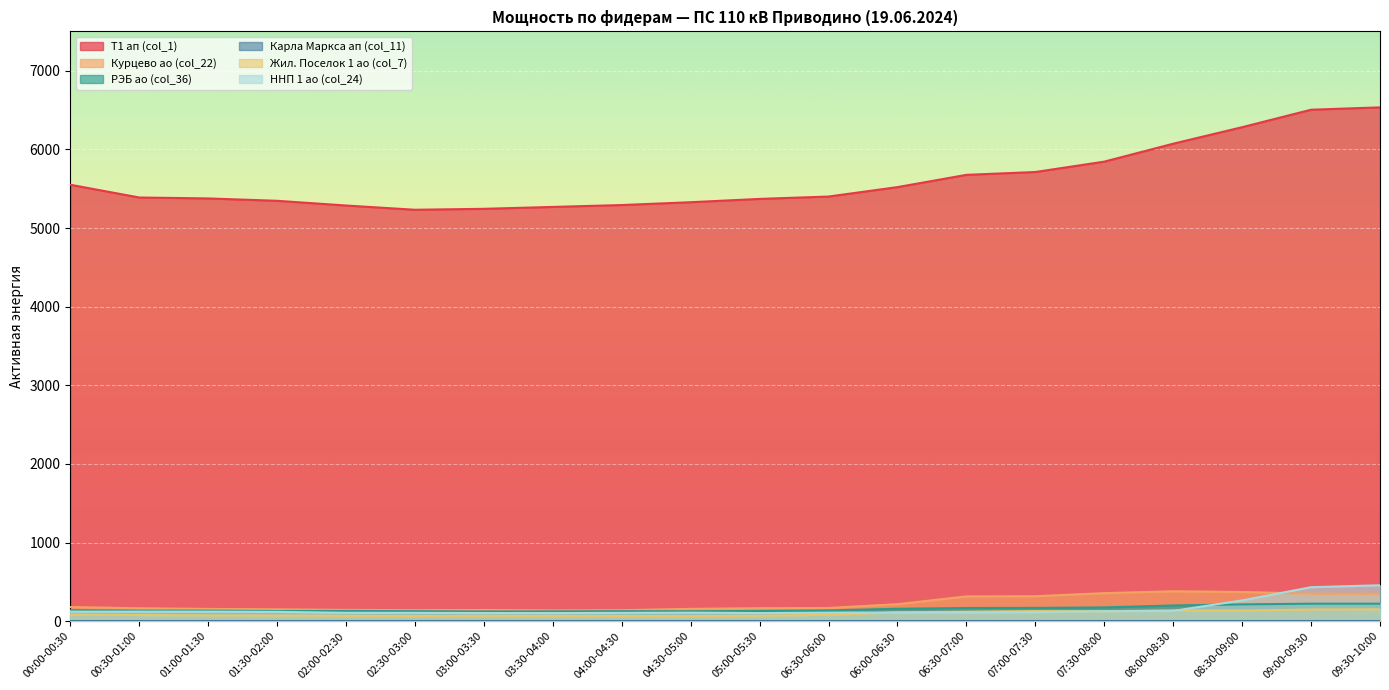

What value does the РЭБ ао (col_36) series have at 04:00-04:30?

127.6